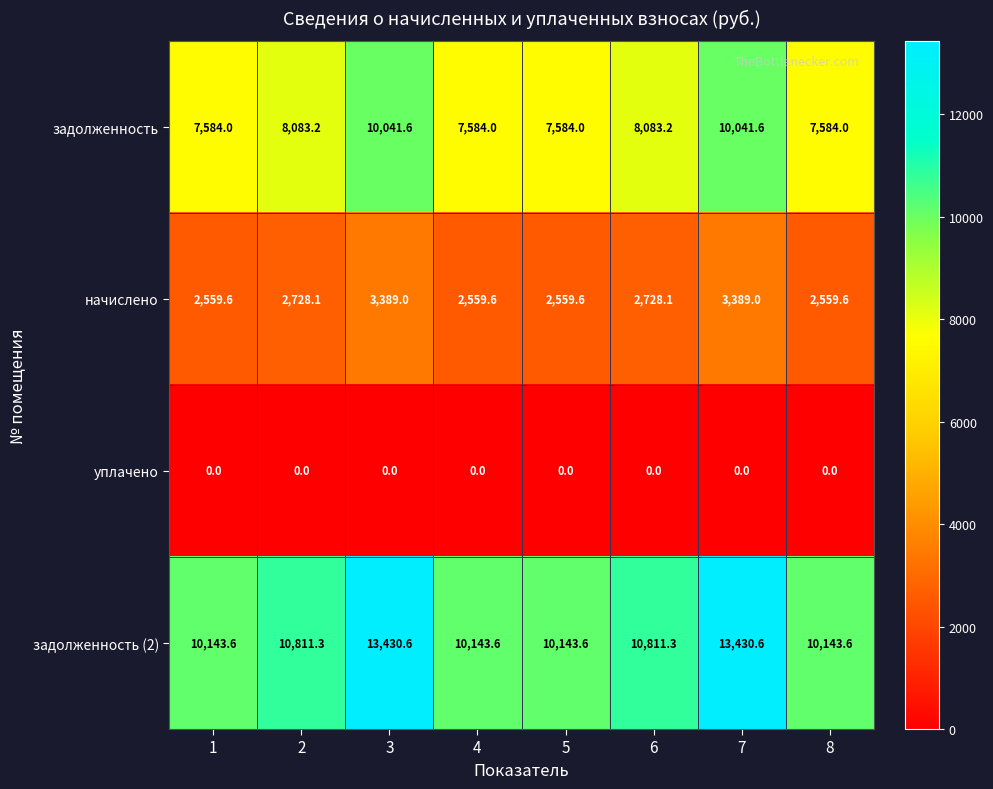

The задолженность series shows 10041.6 at 7. True or false?

True